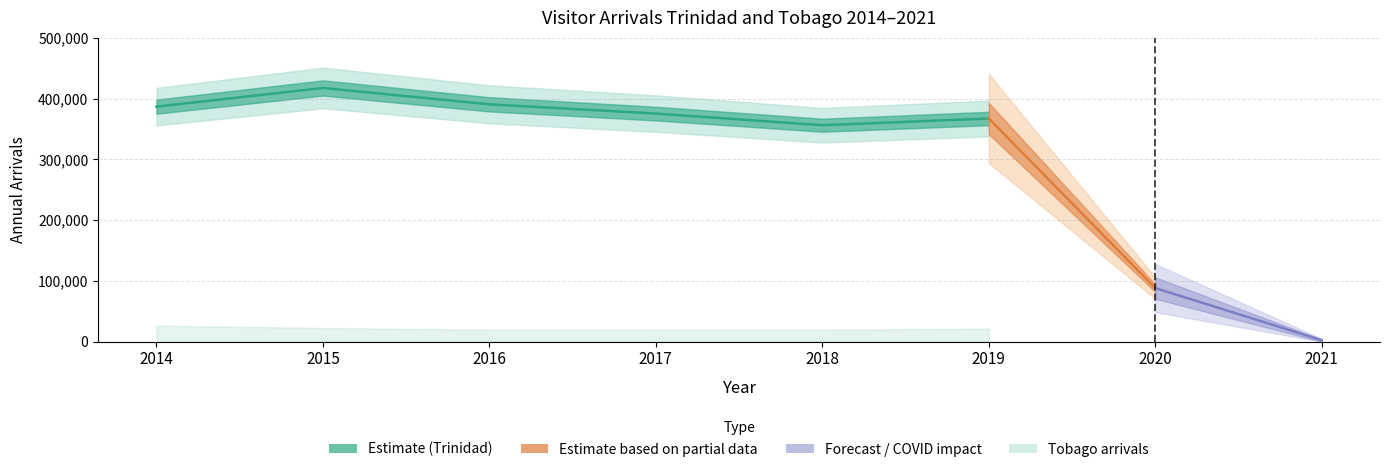

Which category has the lowest value across all series?

2021